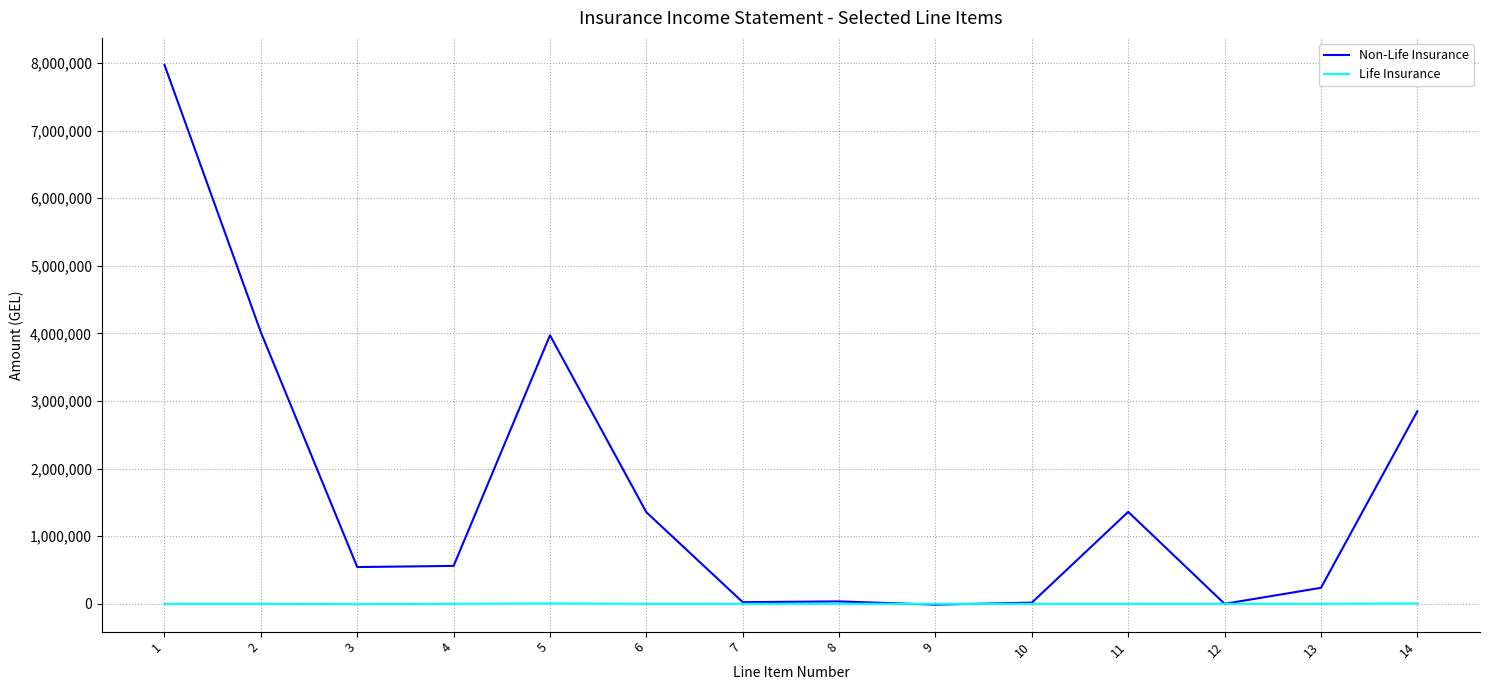

Rank the series by their maximum value, from highest to lowest.

Non-Life Insurance, Life Insurance